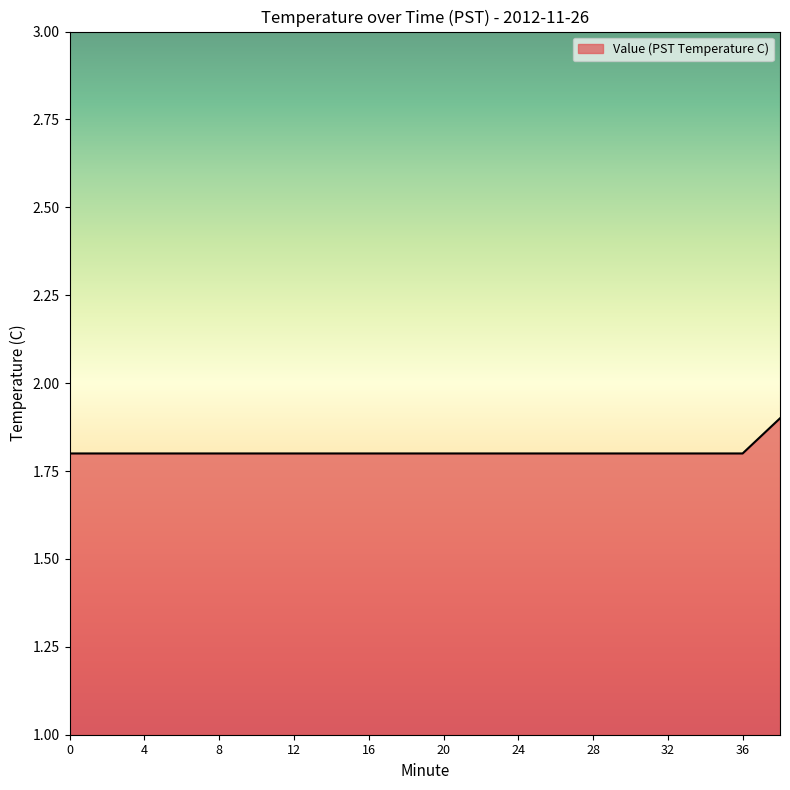

What is the sum of all values?

36.1